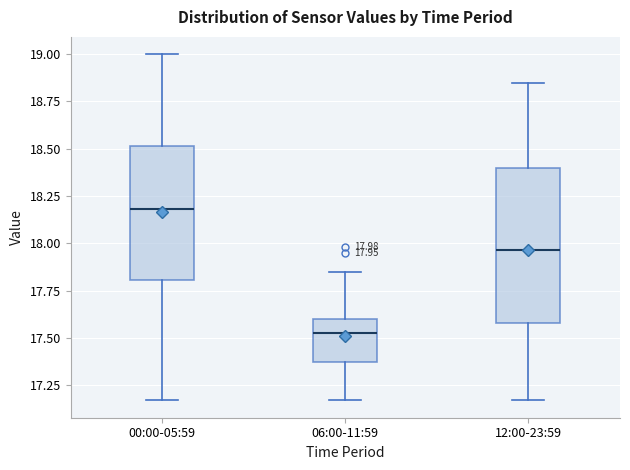

Which box is the tallest, from its lower edge to its upper edge?

12:00-23:59